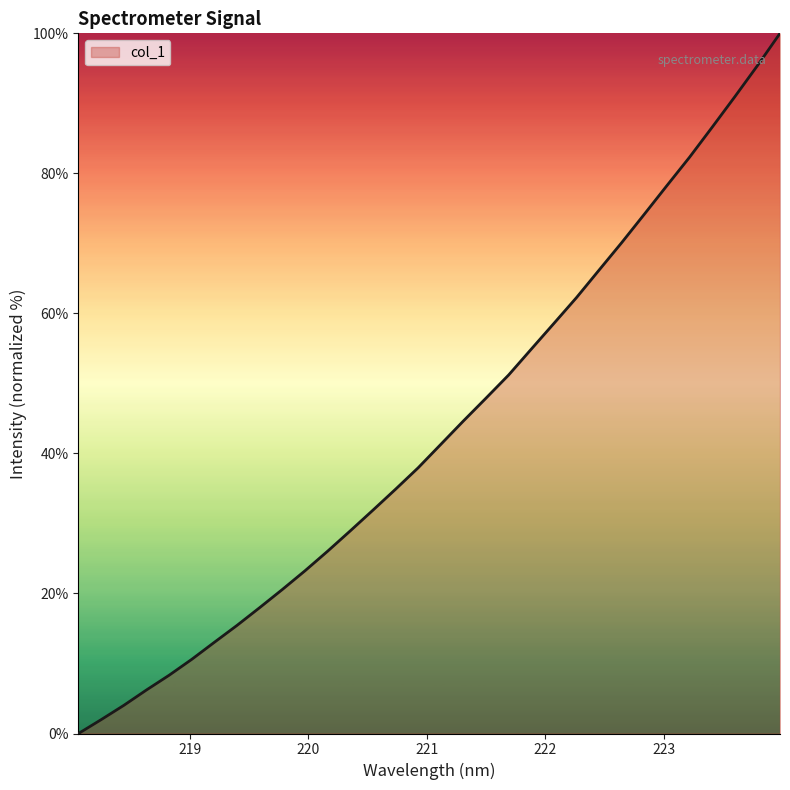

What is the sum of all values?

1385.9